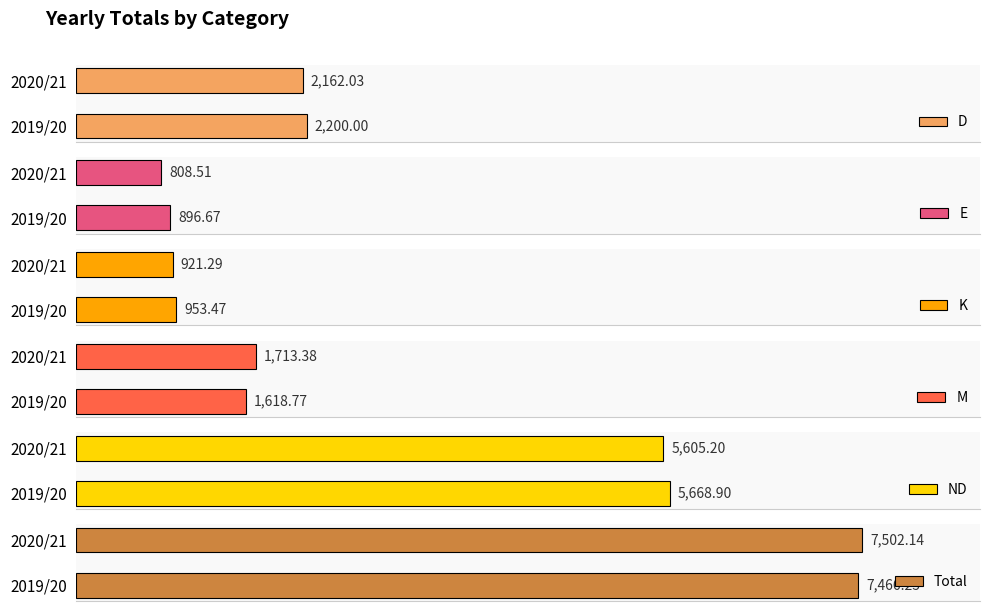

Rank the categories by Total value from lowest to highest.

2019/20, 2020/21